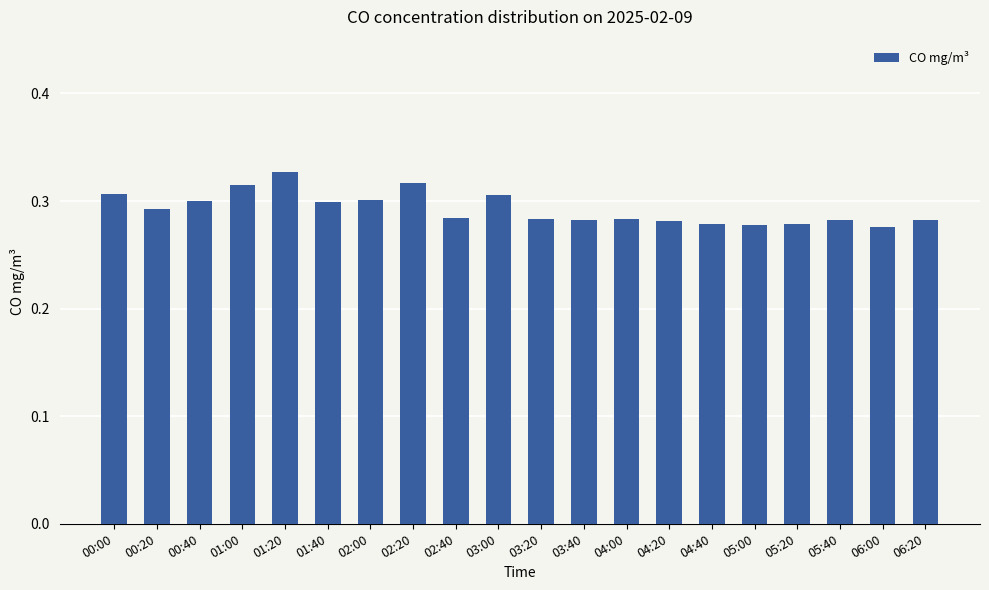

What is the difference between the maximum and minimum values?

0.1